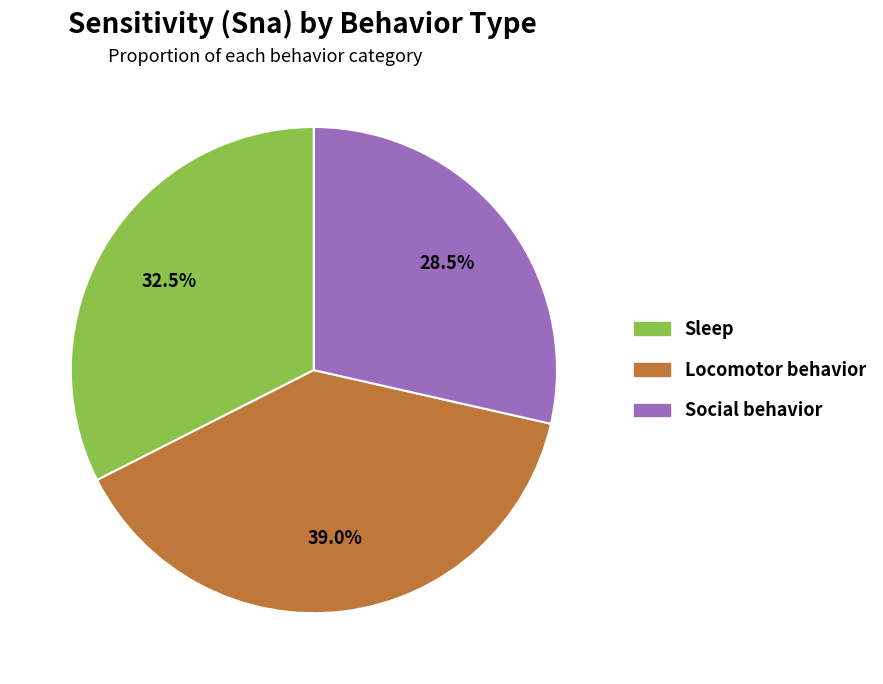

Rank the categories by value from lowest to highest.

Social behavior, Sleep, Locomotor behavior